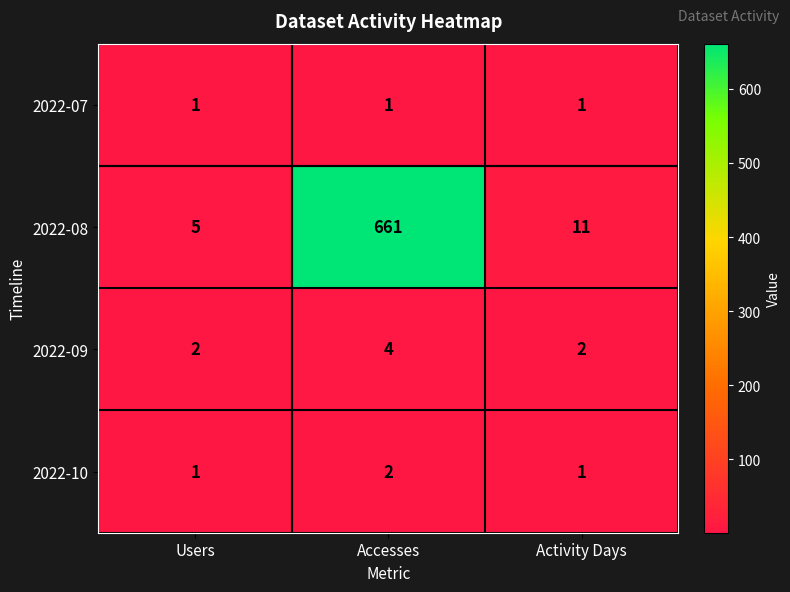

Reading left to right, extract all data points from this chart.

2022-07: Users=1	Accesses=1	Activity Days=1
2022-08: Users=5	Accesses=661	Activity Days=11
2022-09: Users=2	Accesses=4	Activity Days=2
2022-10: Users=1	Accesses=2	Activity Days=1